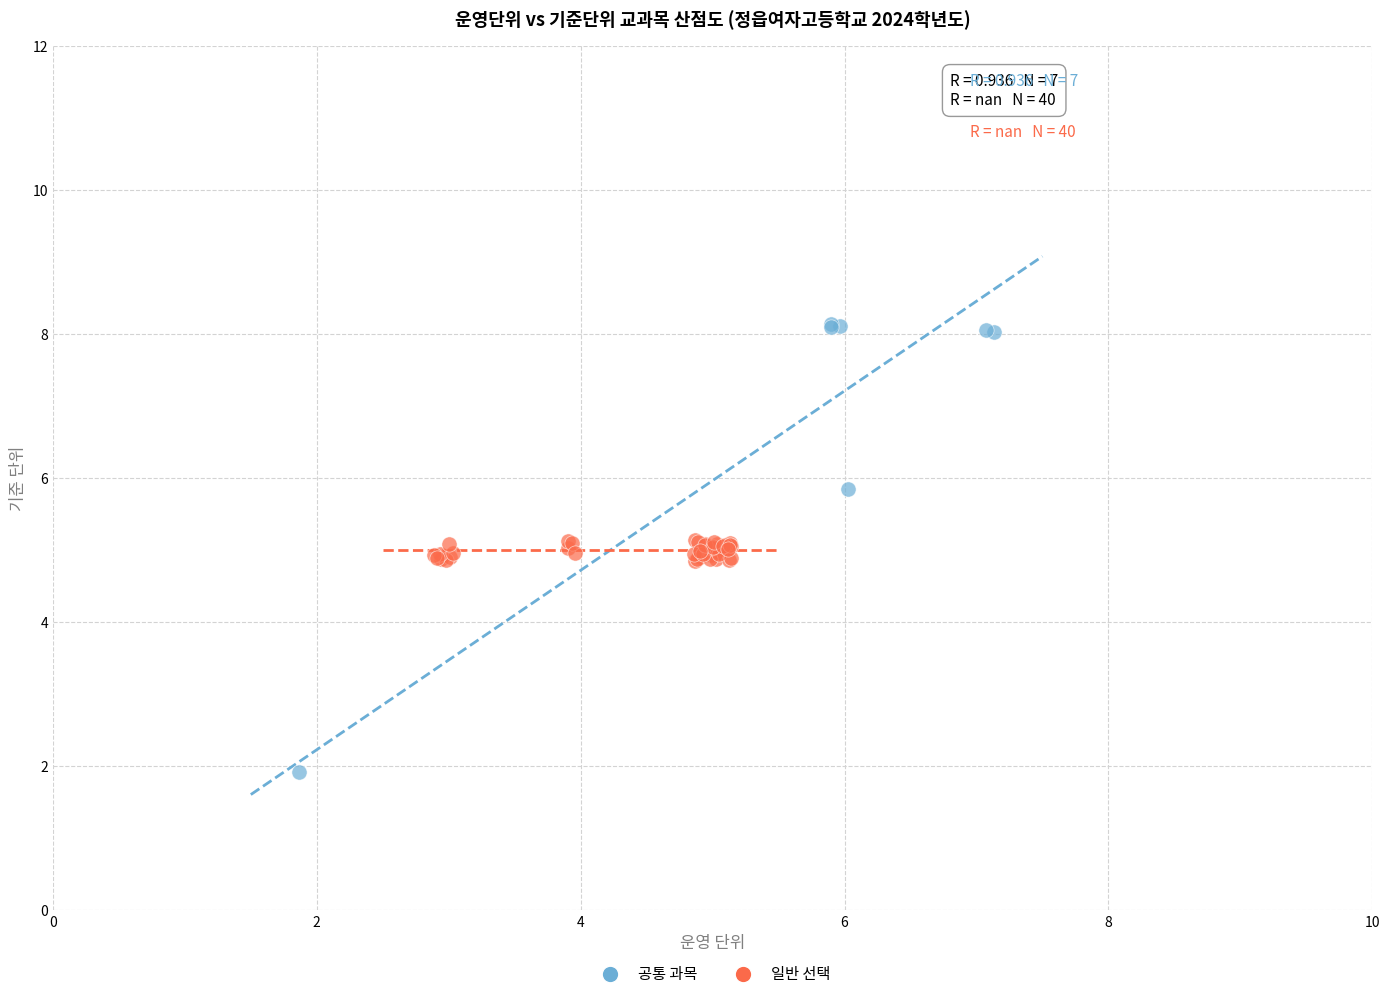

Which series contains the lowest Y value?

공통 과목